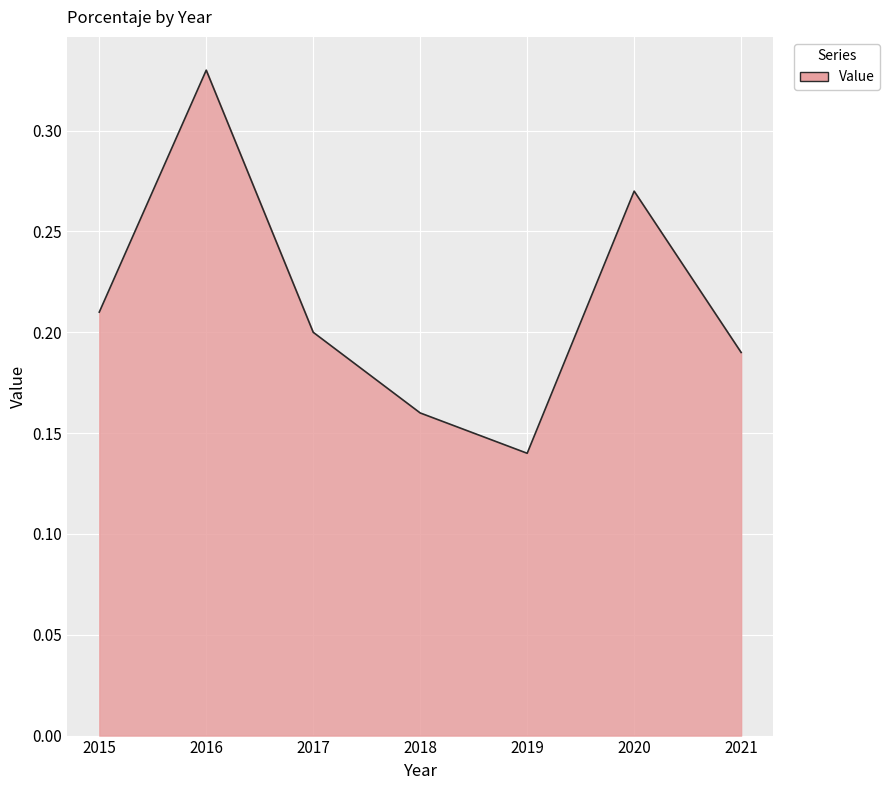

The chart shows a value of 0.1 at 2018. True or false?

False